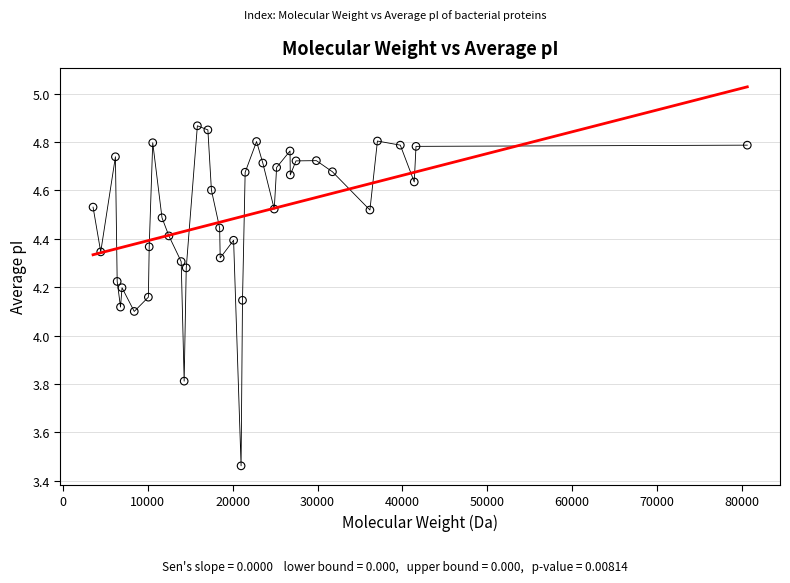

What is the range of X values (max minus min)?

77073.6